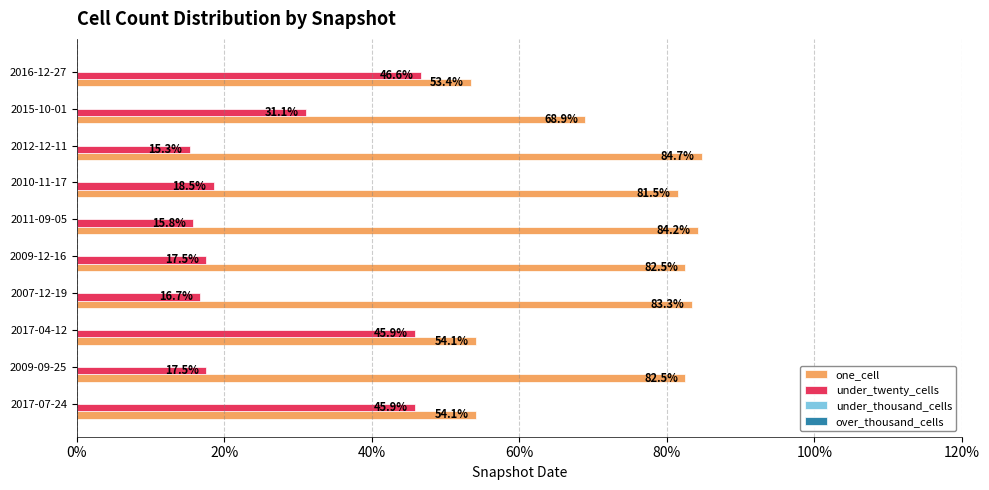

What is the difference between the highest and lowest values at 2011-09-05?

68.4